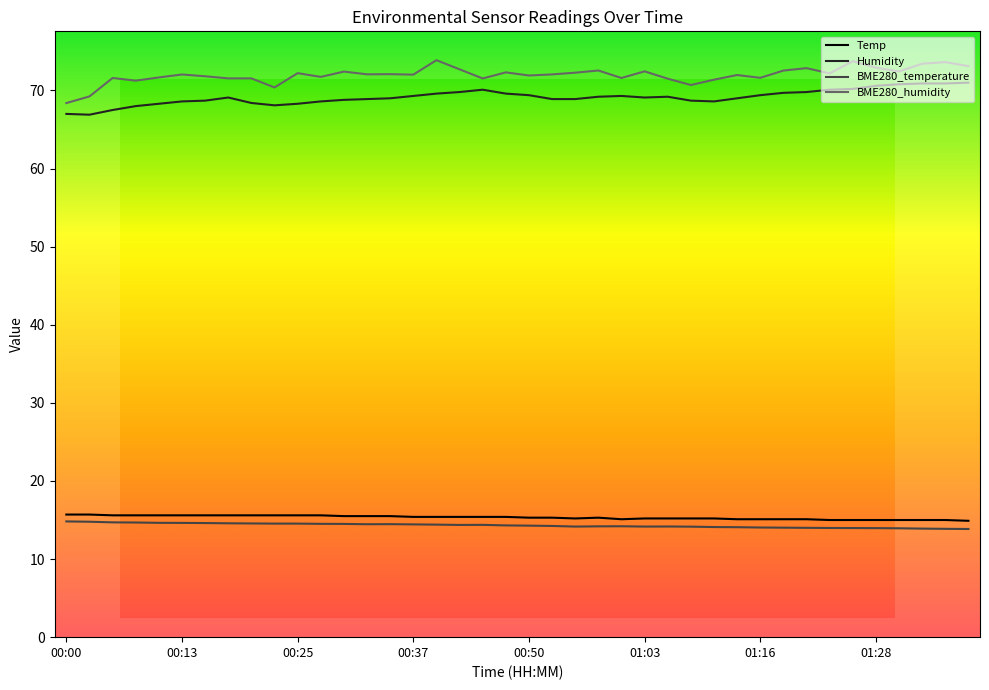

What are all the series names shown in the legend?

Temp, Humidity, BME280_temperature, BME280_humidity